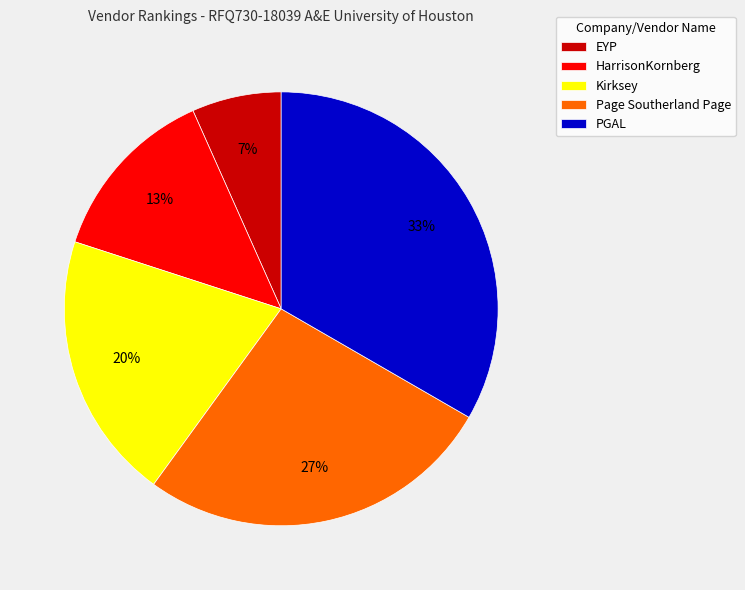

The Page Southerland Page slice represents 27% of the pie. True or false?

True